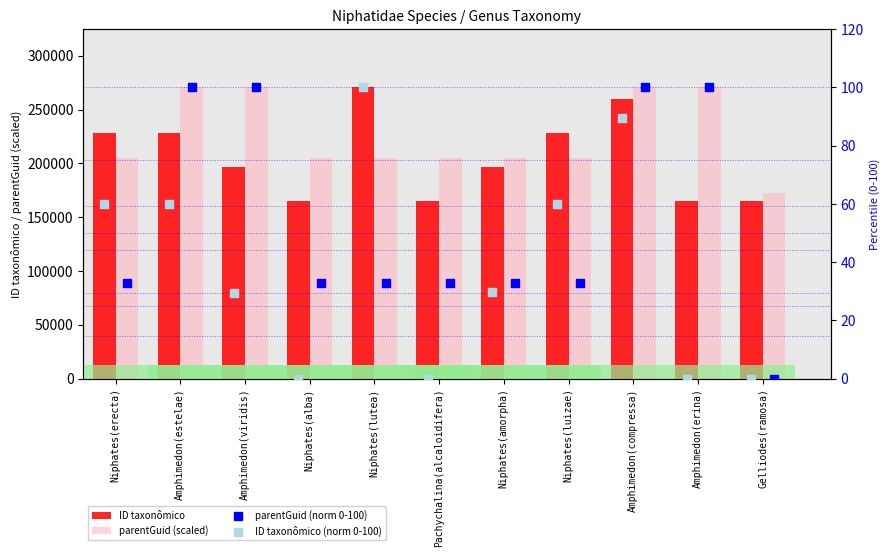

What are all the series names shown in the legend?

ID taxonômico, parentGuid (scaled), parentGuid (norm 0-100), ID taxonômico (norm 0-100)